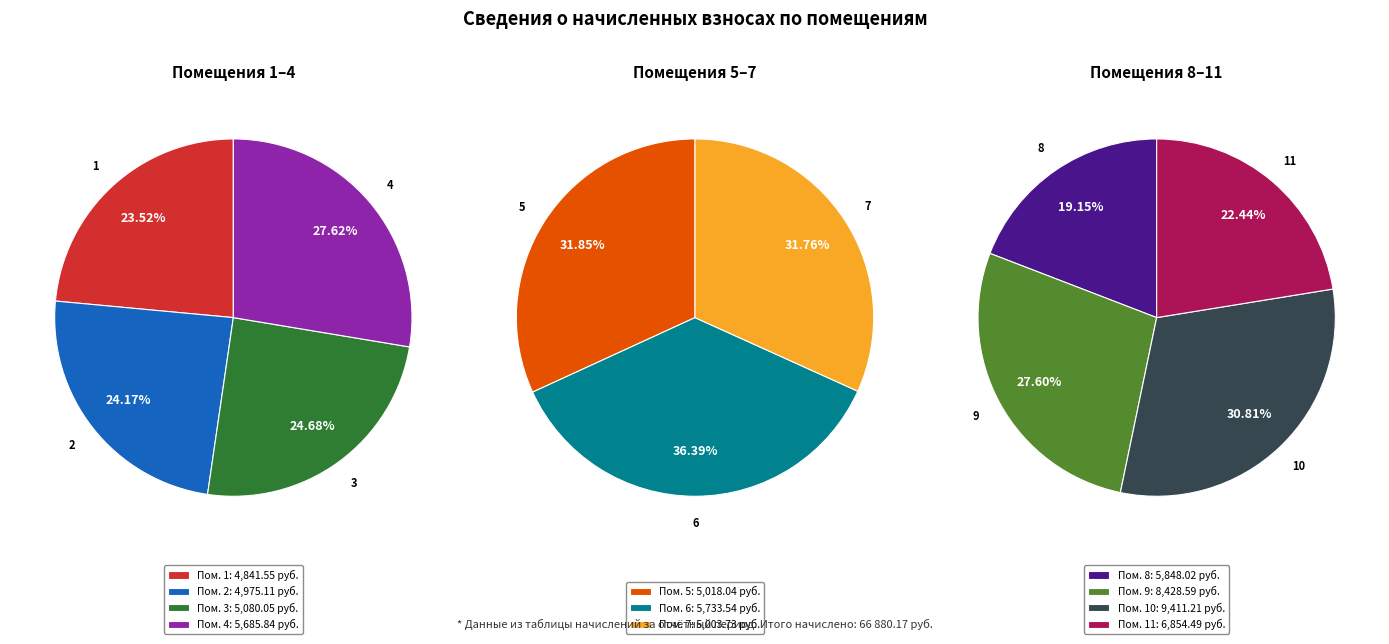

Approximately how many times larger is the value at 10 compared to 5?

1.9